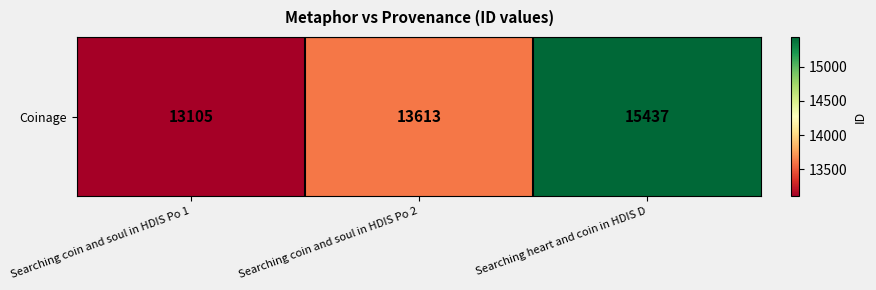

The chart shows a value of 13105 at Searching coin and soul in HDIS Po 1. True or false?

True